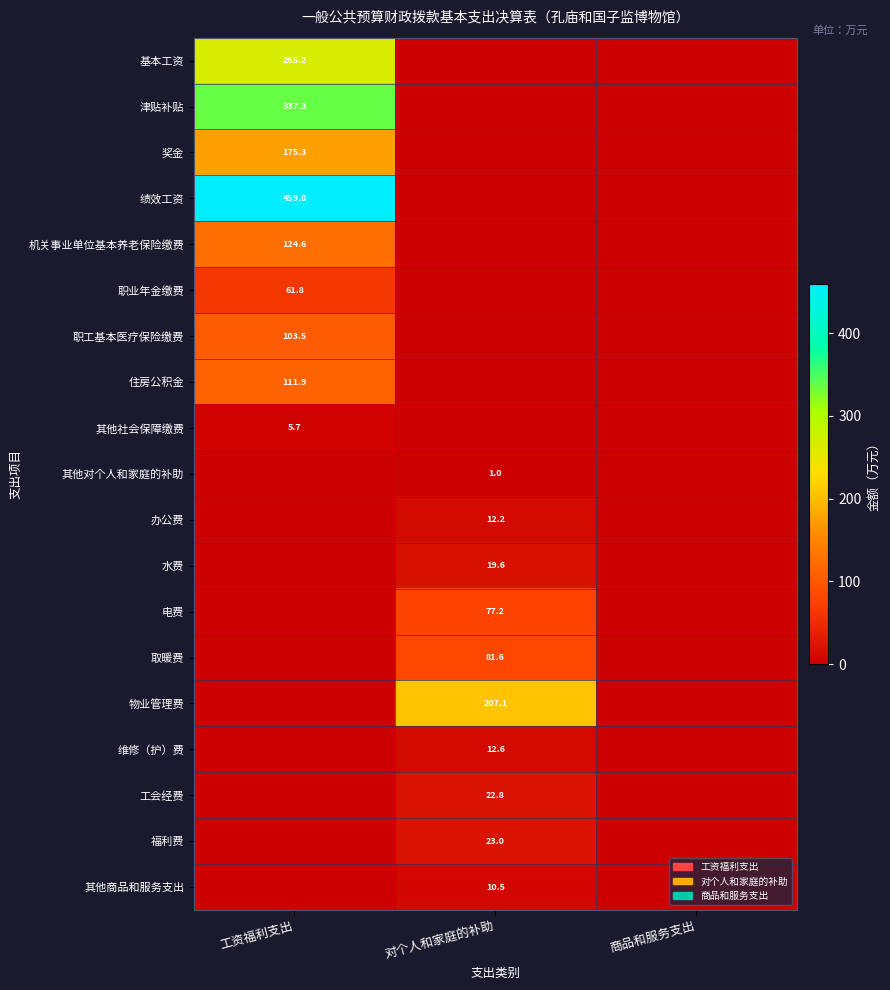

True or false: 其他商品和服务支出 has a value of 14.2 at 对个人和家庭的补助.

False